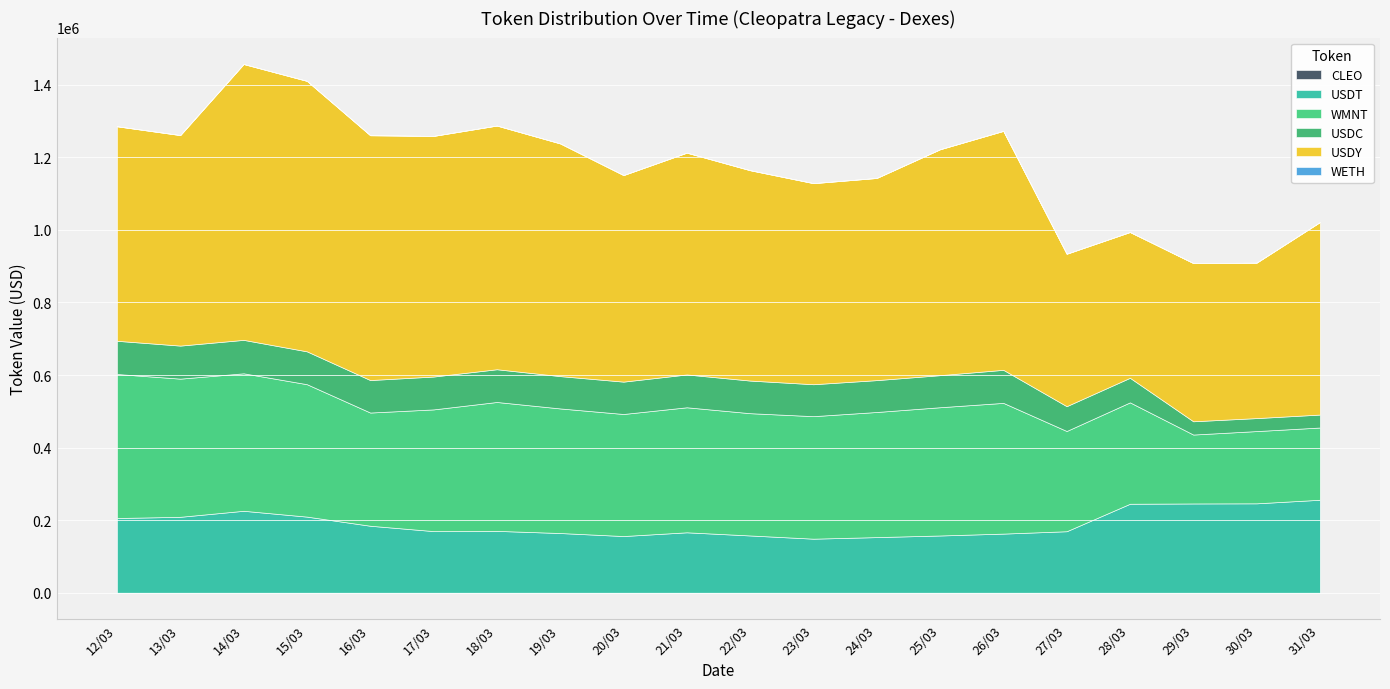

What is the label of the 6th point from the right?

26/03